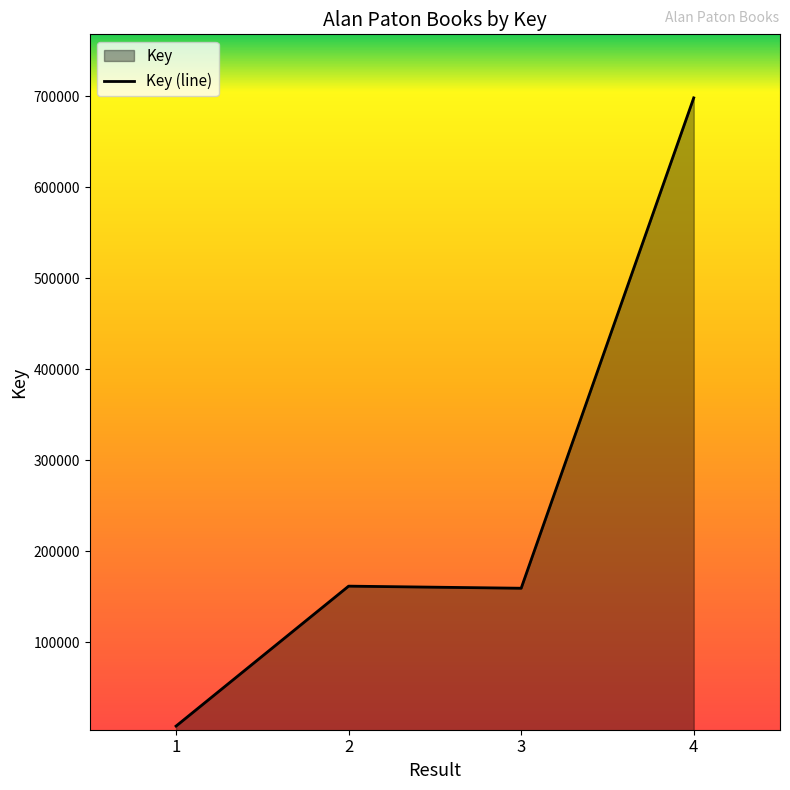

What is the ratio of the value at 2 to the value at 4?

0.2